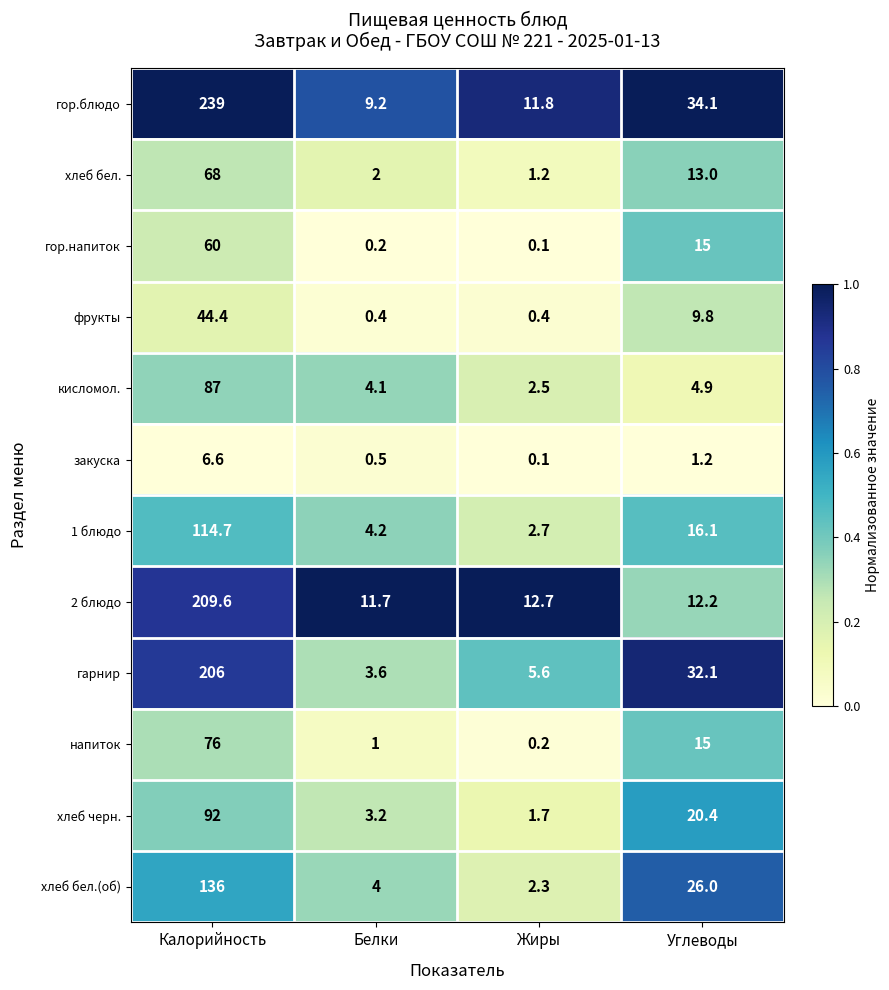

Rank the series by their maximum value, from lowest to highest.

закуска, фрукты, гор.напиток, хлеб бел., напиток, кисломол., хлеб черн., 1 блюдо, хлеб бел.(об), гарнир, 2 блюдо, гор.блюдо